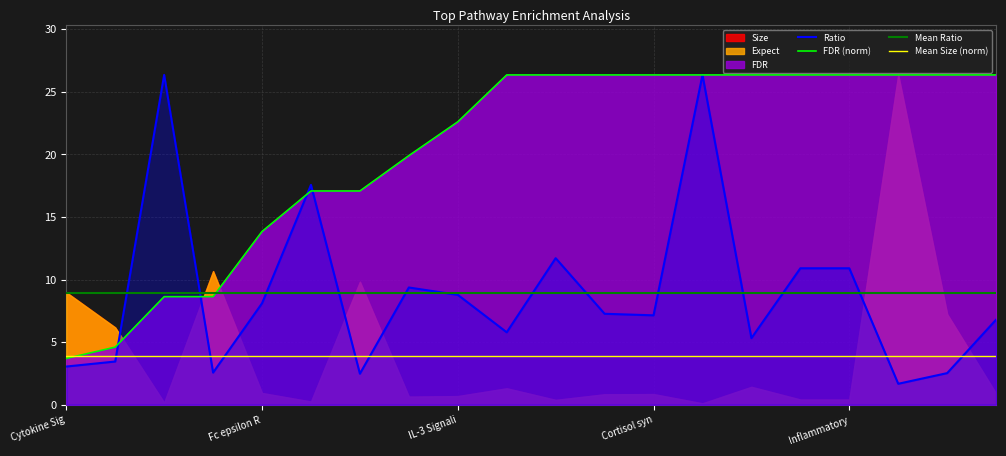

What is the total value across all series at Kit receptor signaling pathway?

33.6